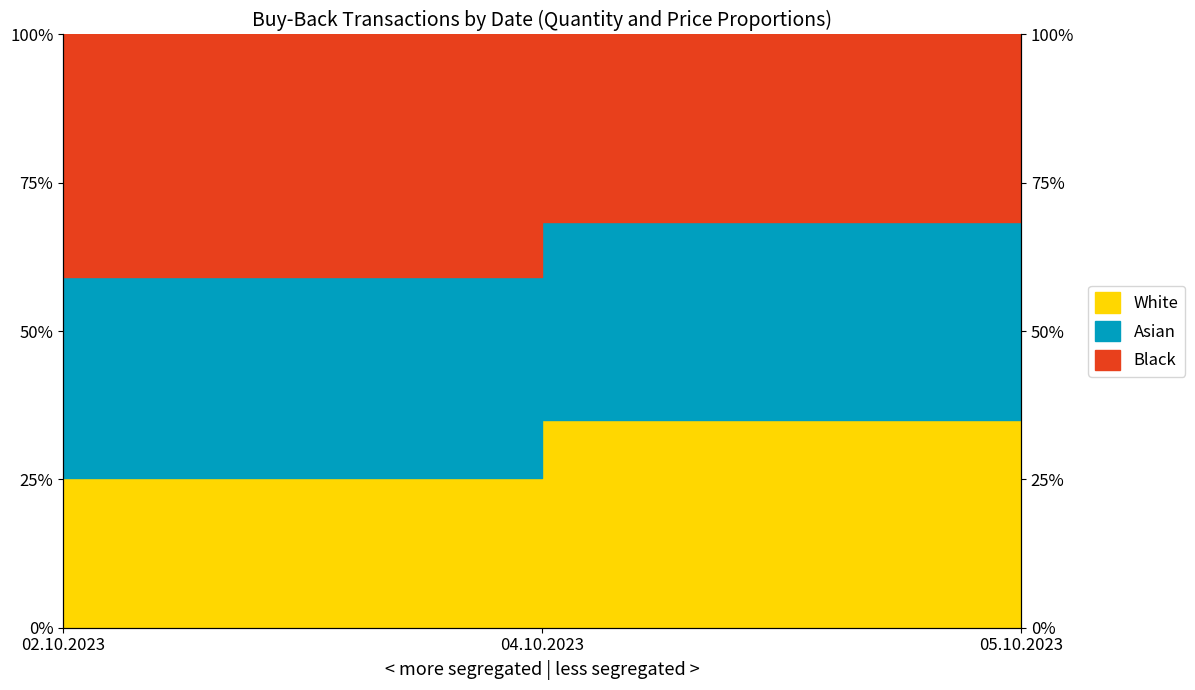

How many Price values are between 0 and 1?

3